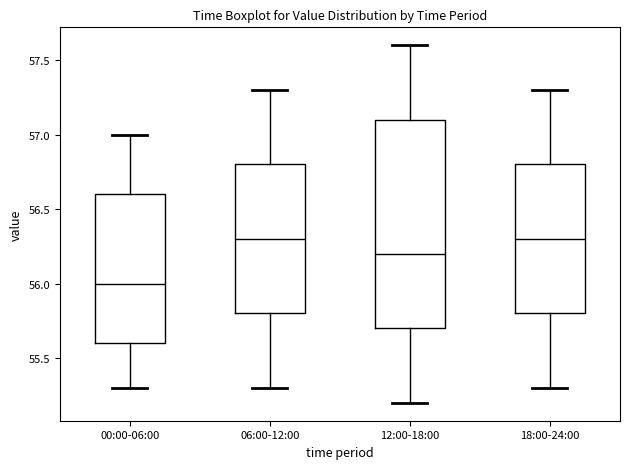

Where is the upper edge of the box for 12:00-18:00 on the y-axis? The values are not printed on the chart, so give them approximately, as read against the axis.

57.1